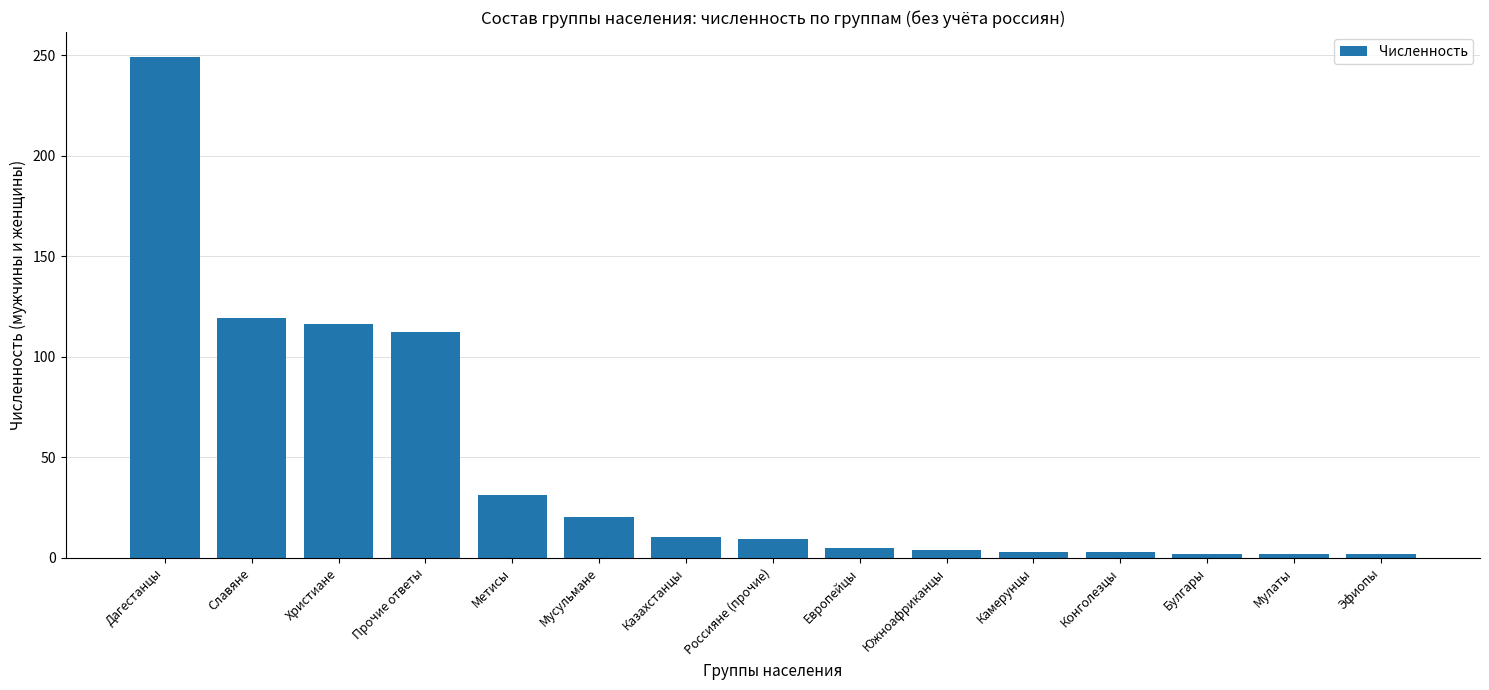

Which label corresponds to the largest value in the chart?

Дагестанцы